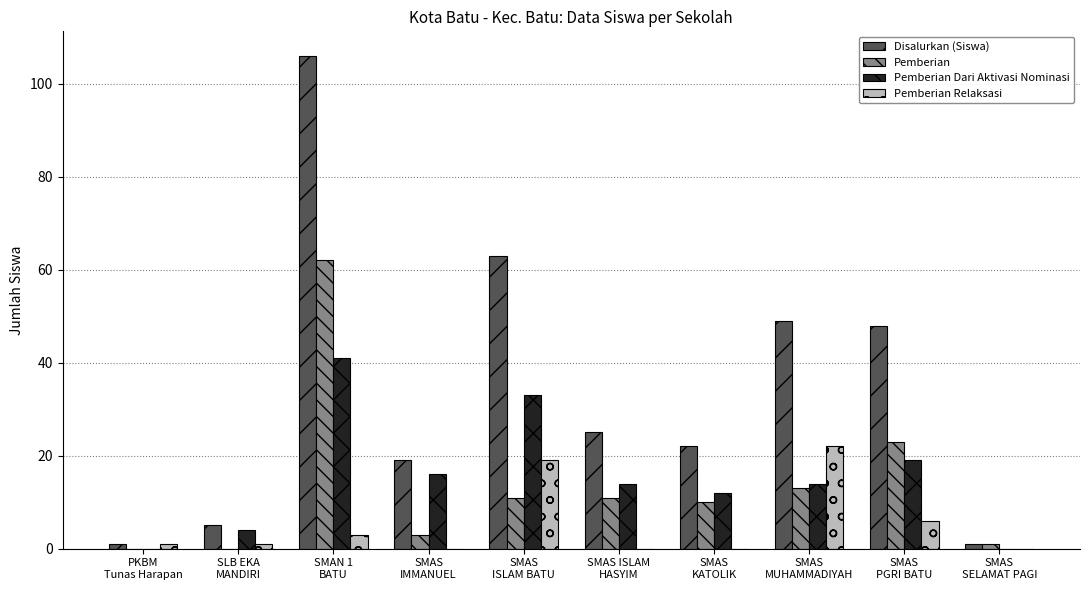

At which label is Pemberian Relaksasi closest to 11?

SMAS
PGRI BATU